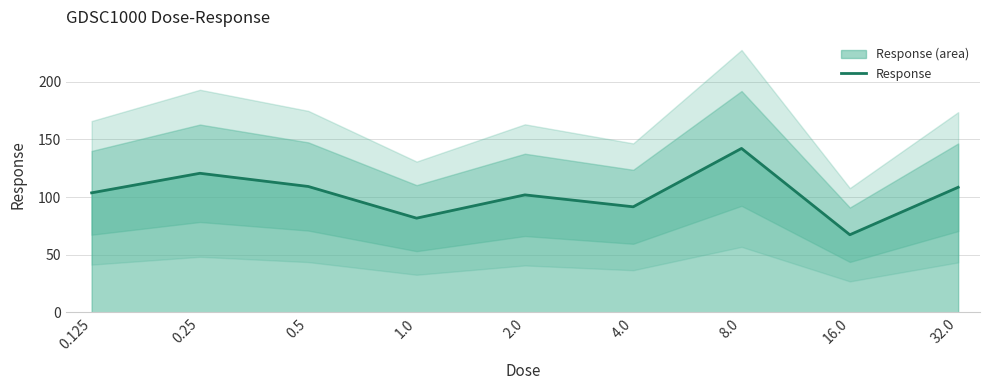

How many points are lower than both their immediate neighbors (excluding endpoints)?

3